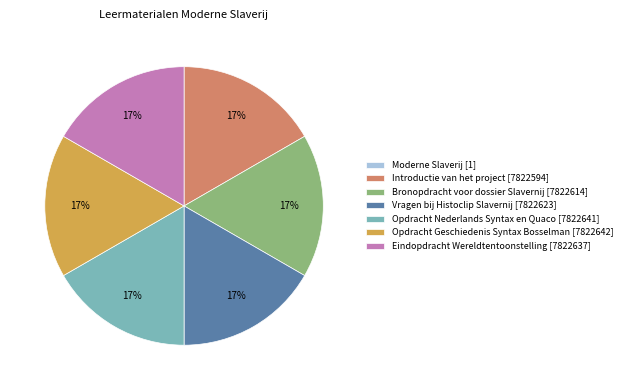

Is the sum of Opdracht Nederlands Syntax en Quaco [7822641] and Opdracht Geschiedenis Syntax Bosselman [7822642] greater than half?

No